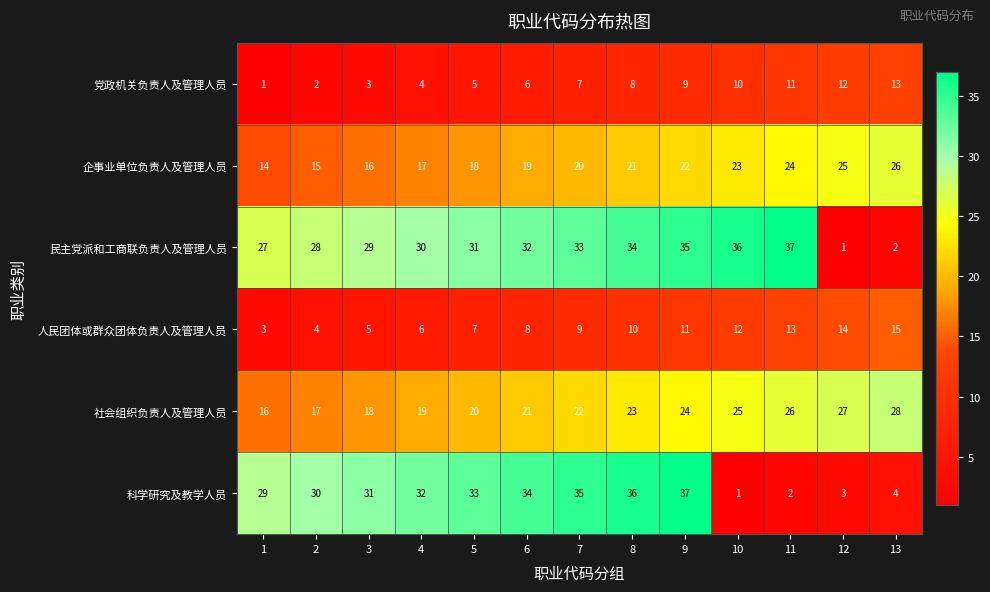

Rank the series at 5 from lowest to highest value.

党政机关负责人及管理人员, 人民团体或群众团体负责人及管理人员, 企事业单位负责人及管理人员, 社会组织负责人及管理人员, 民主党派和工商联负责人及管理人员, 科学研究及教学人员